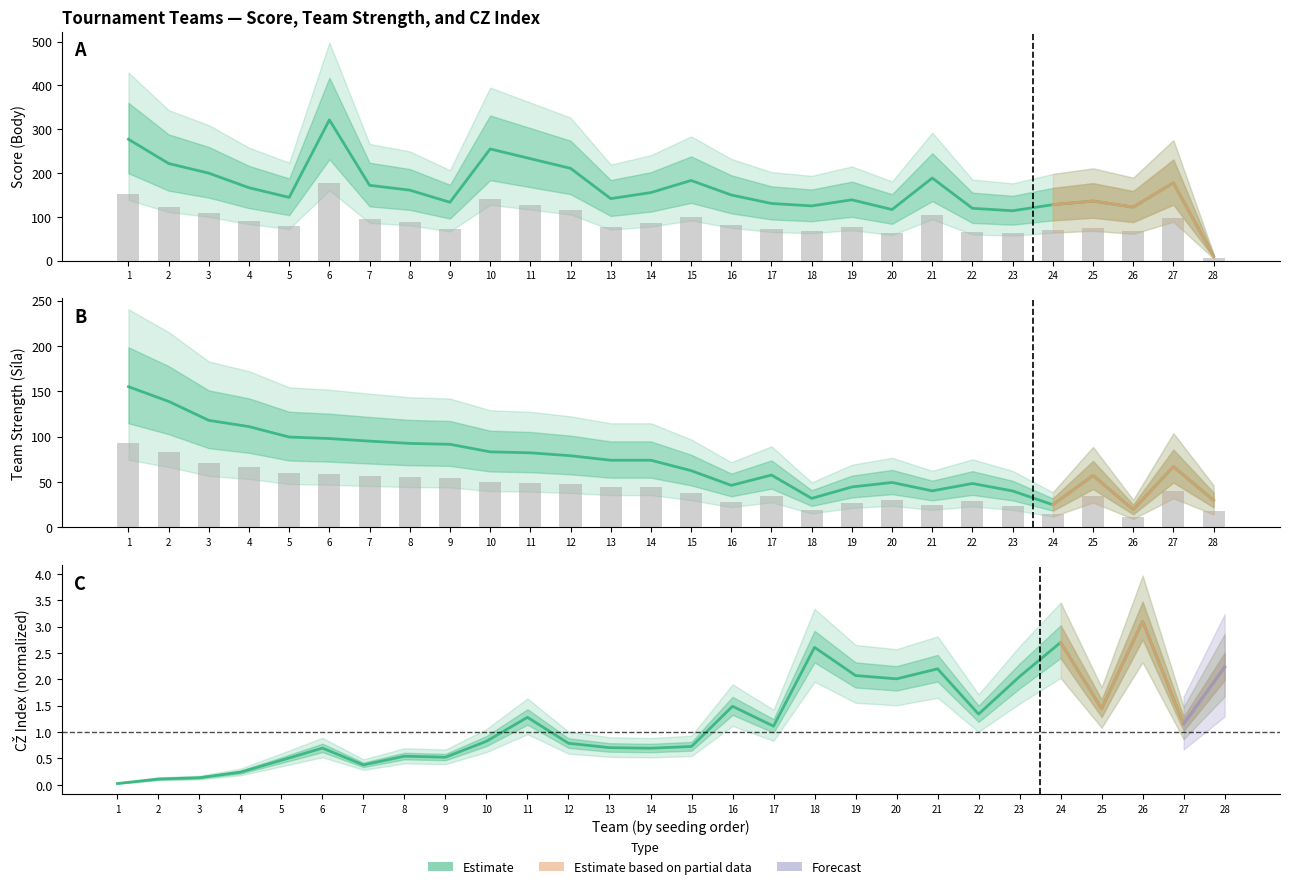

What is the value of the Celkem CZ bar at the 20th from the left?

2.0